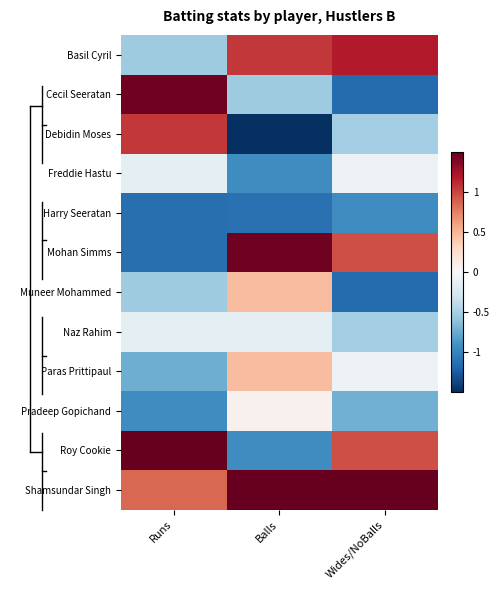

How many categories are shown in the chart?

3